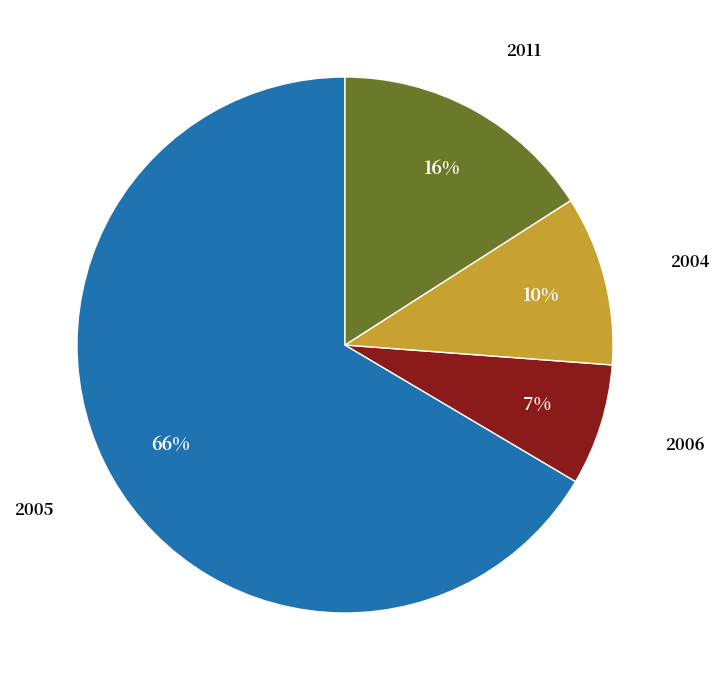

To the nearest percent, what is the average slice percentage?

25%